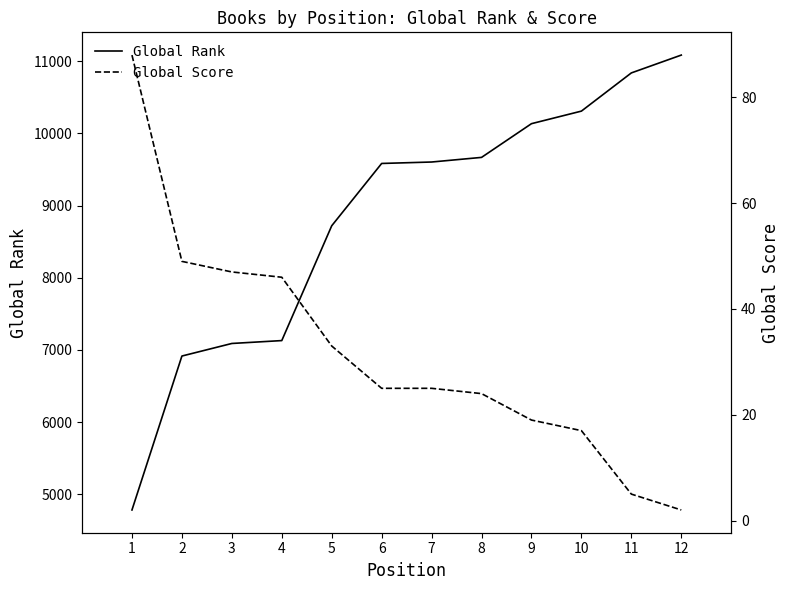

What are all the series names shown in the legend?

Global Rank, Global Score